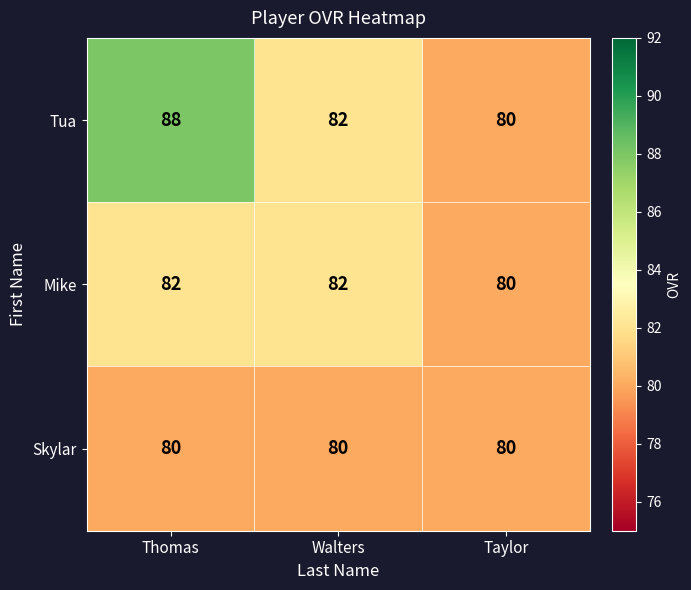

What is the spread (max minus min) of values at Thomas?

8